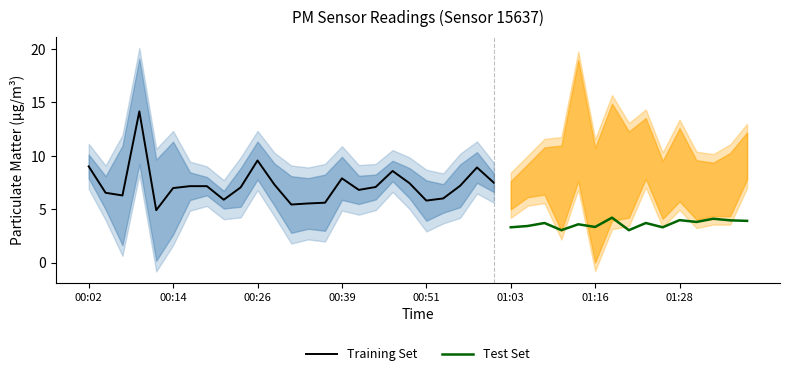

Is it true that Training Set equals 12.5 at 00:39?

False